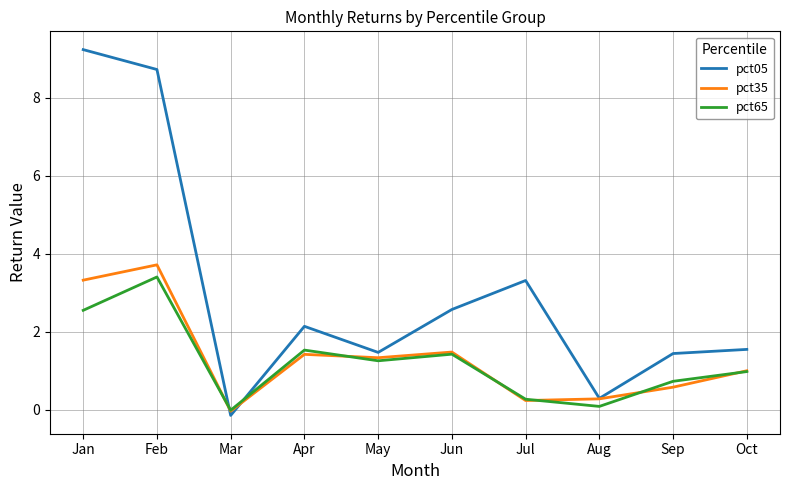

How many lines are shown in the chart?

3